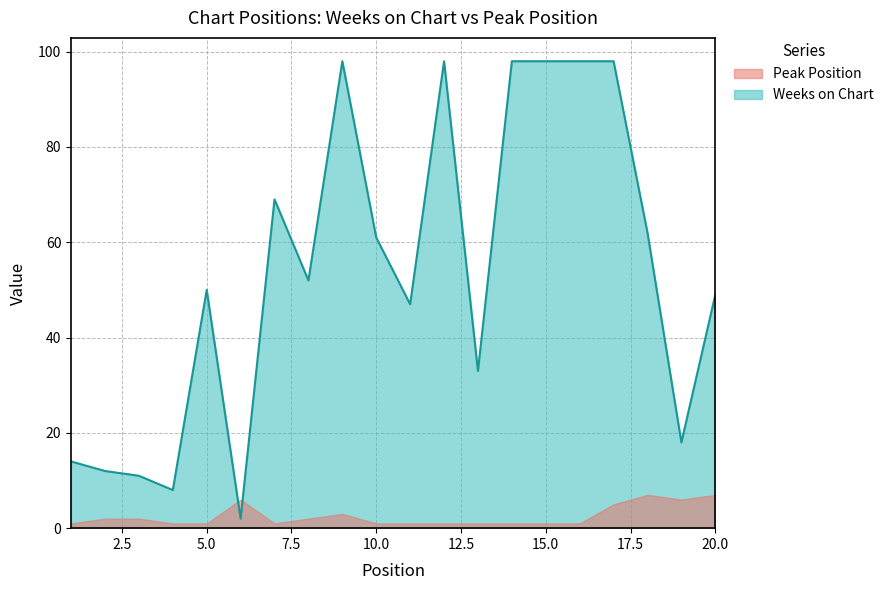

What is the change in value from 4 to 16?

+90